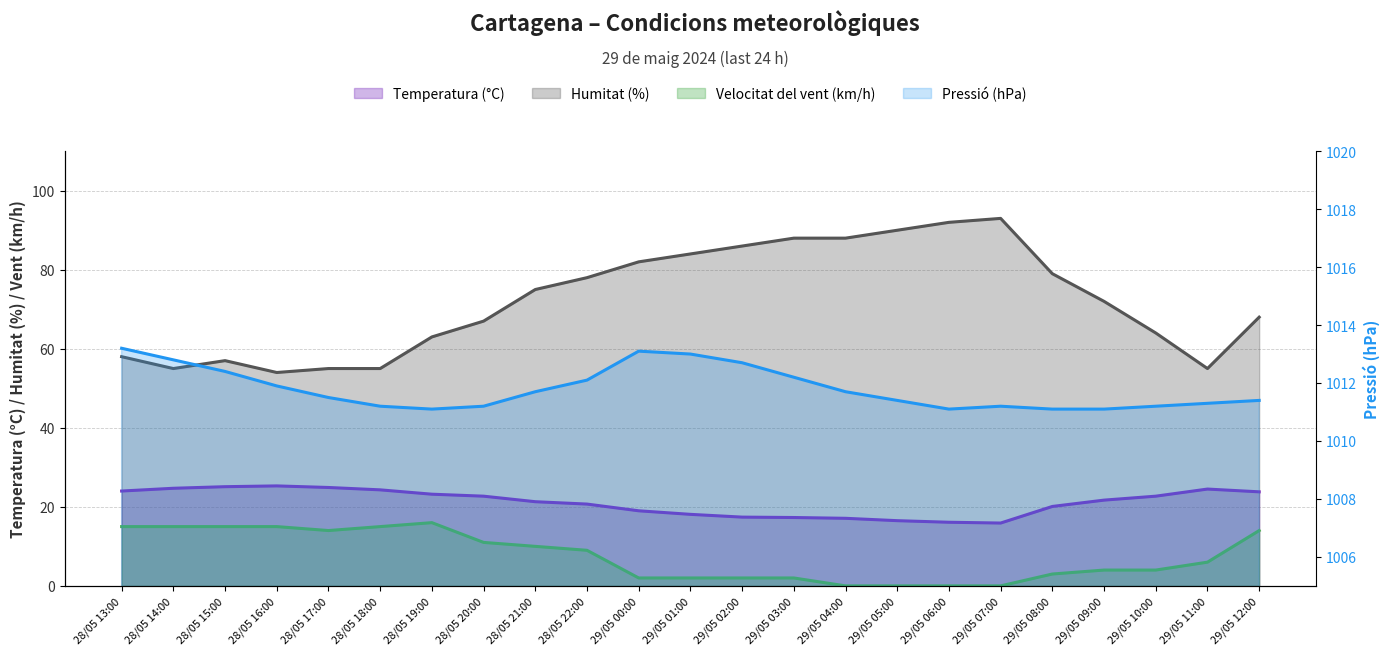

True or false: Velocitat del vent (km/h) has a value of 10.0 at 28/05 21:00.

True